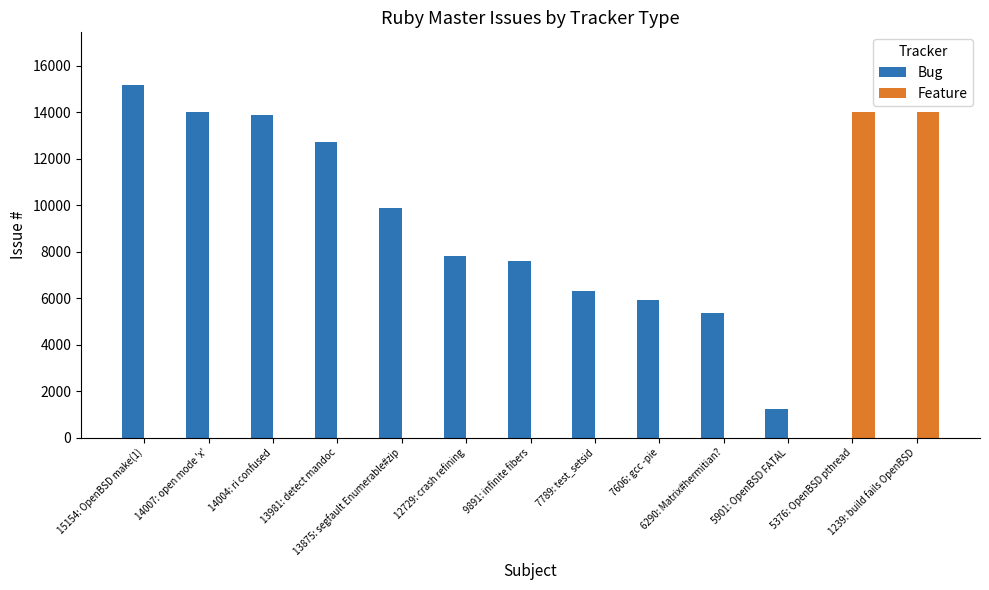

How many groups of bars are there?

13